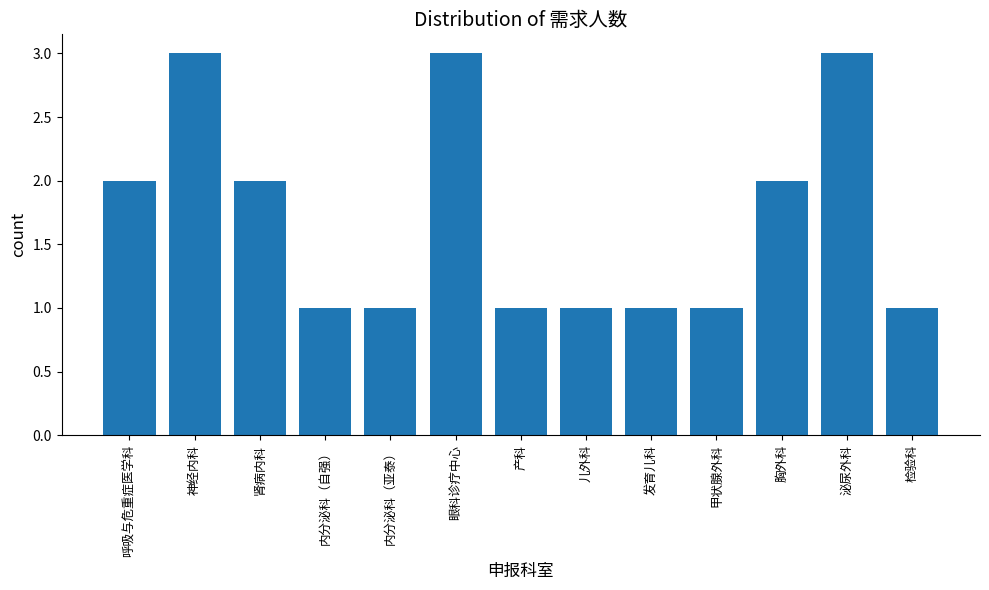

What is the label of the 5th bar from the left?

内分泌科（亚泰）